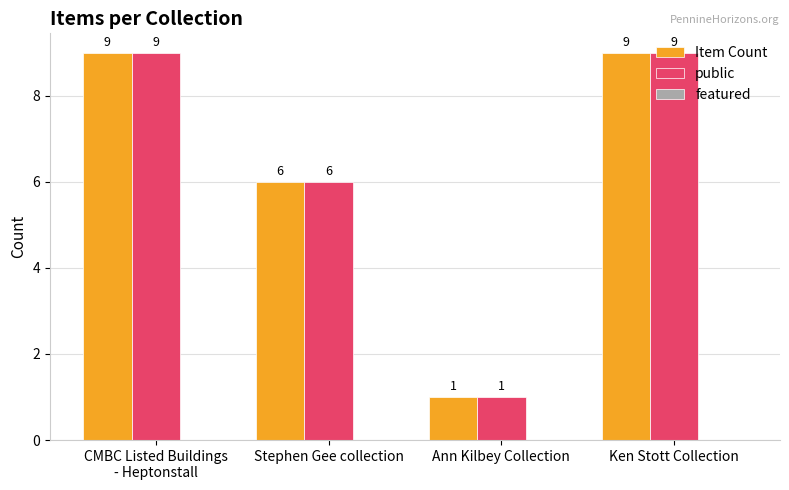

How many bars are there in total?

8